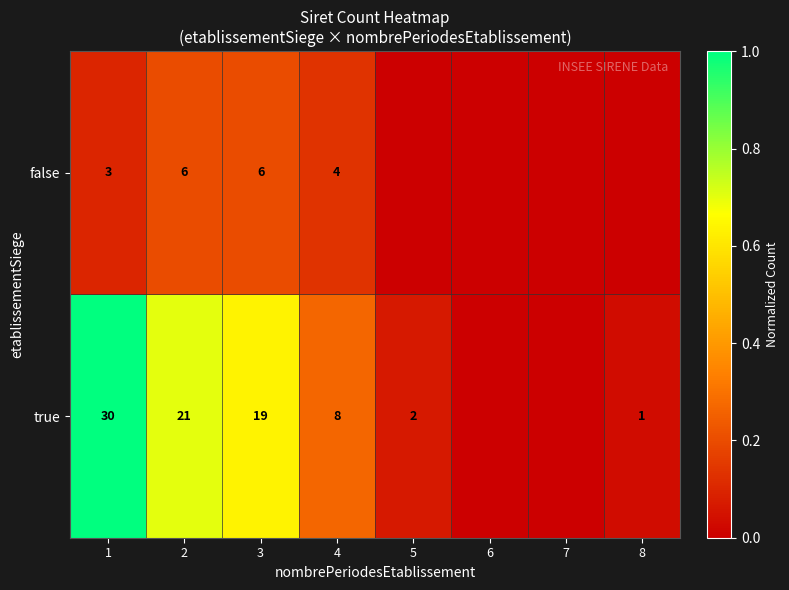

What is the total value across all series at 2?

27